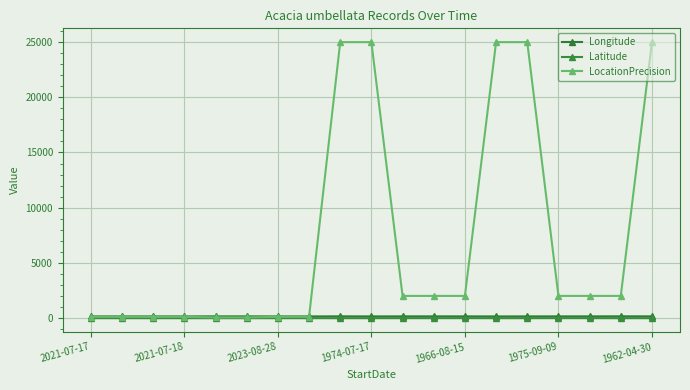

At how many categories does at least one series exceed 24207?

5